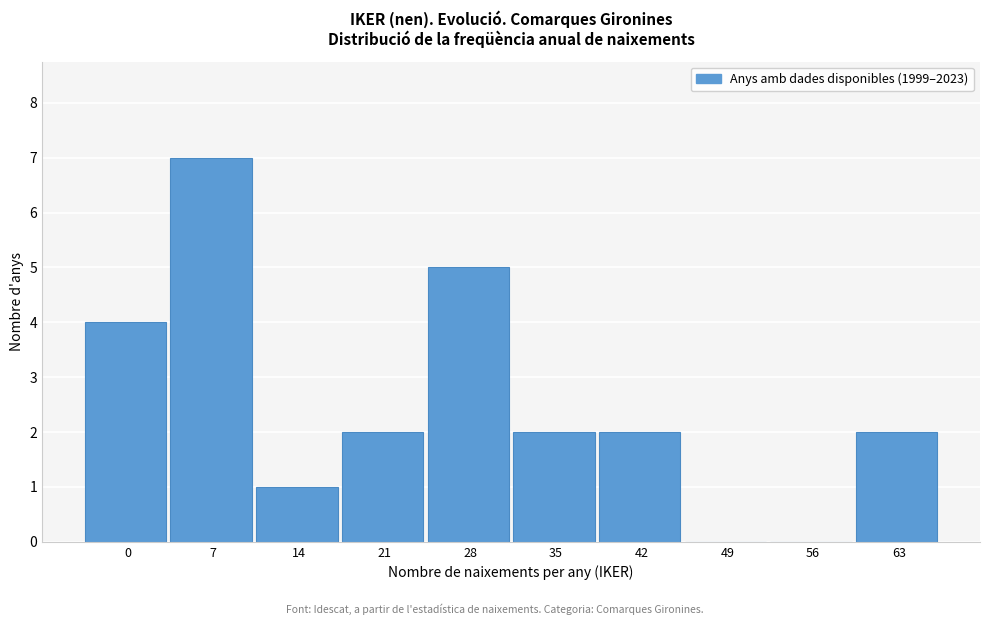

Reading left to right, list all the values displayed in this chart.

0=4	7=7	14=1	21=2	28=5	35=2	42=2	49=0	56=0	63=2